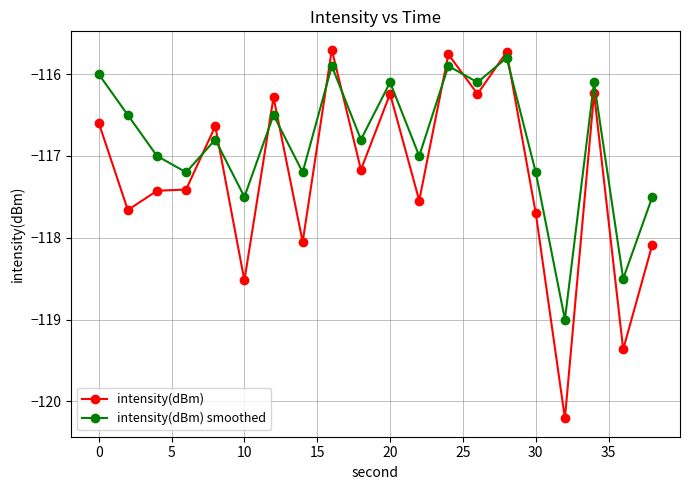

What are all the series names shown in the legend?

intensity(dBm), intensity(dBm) smoothed